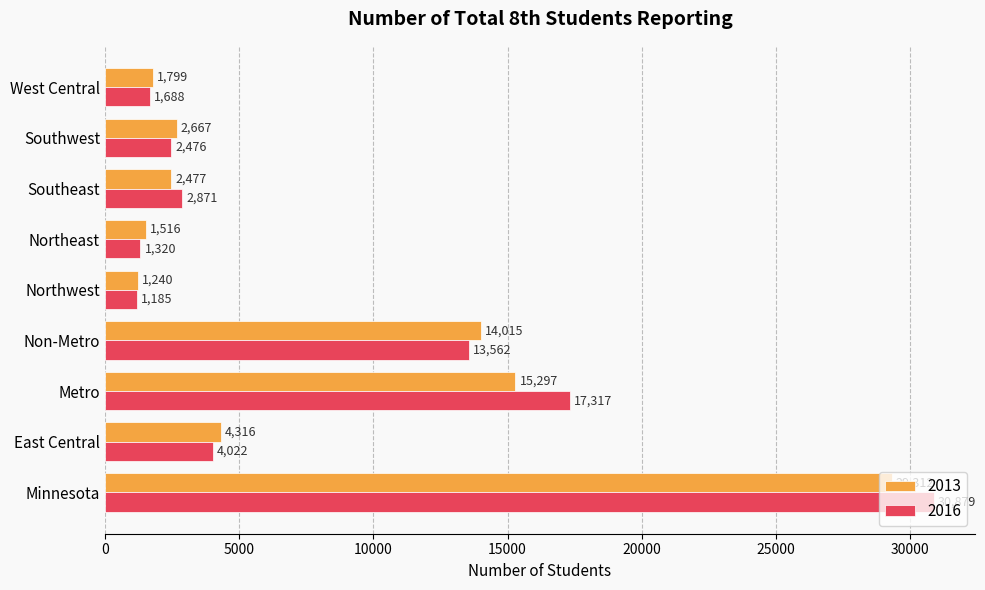

Where is 2016 nearest to the value 16032?

Metro